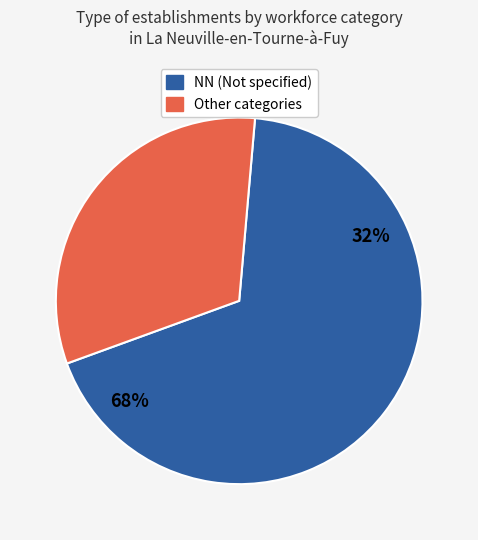

Does any single category account for the majority?

Yes